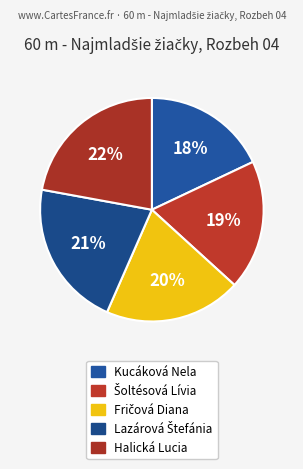

The Kucáková Nela slice represents 5% of the pie. True or false?

False